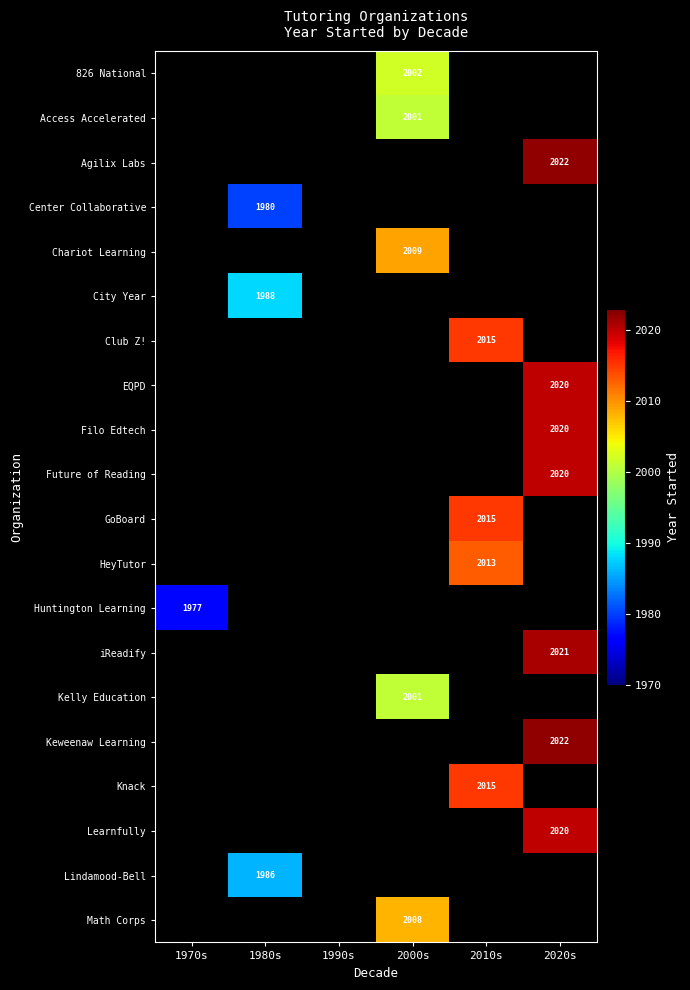

Is it true that EQPD equals 3356 at 2020s?

False